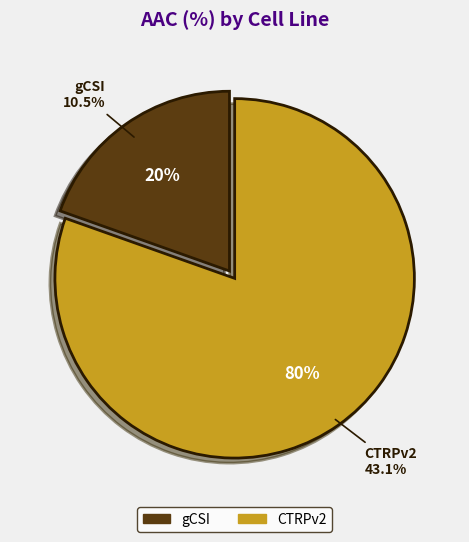

Combined, what portion of the pie is gCSI and CTRPv2?

100.0%